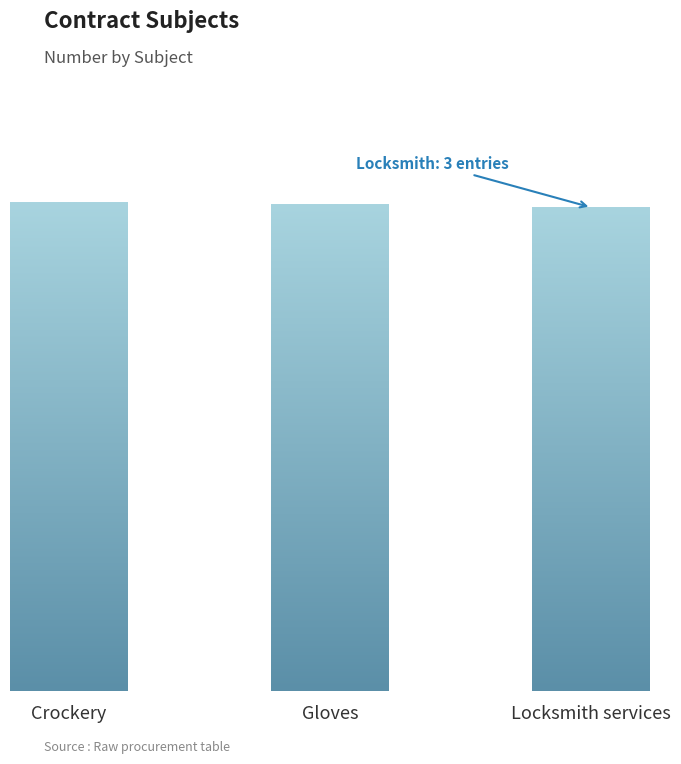

Where does the data first go above 95993670?

Crockery